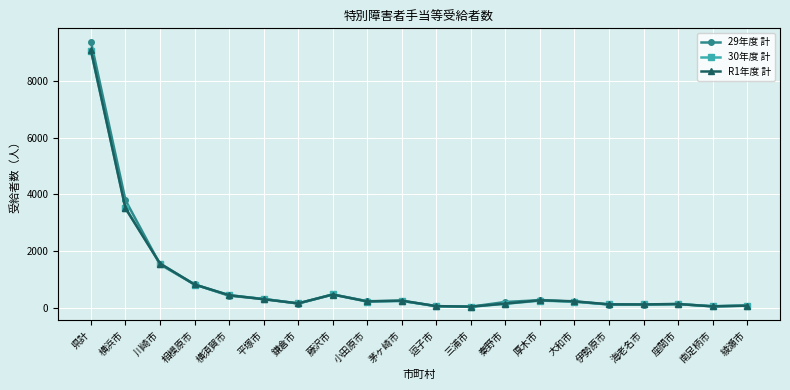

Where is the first local minimum for 30年度 計?

鎌倉市